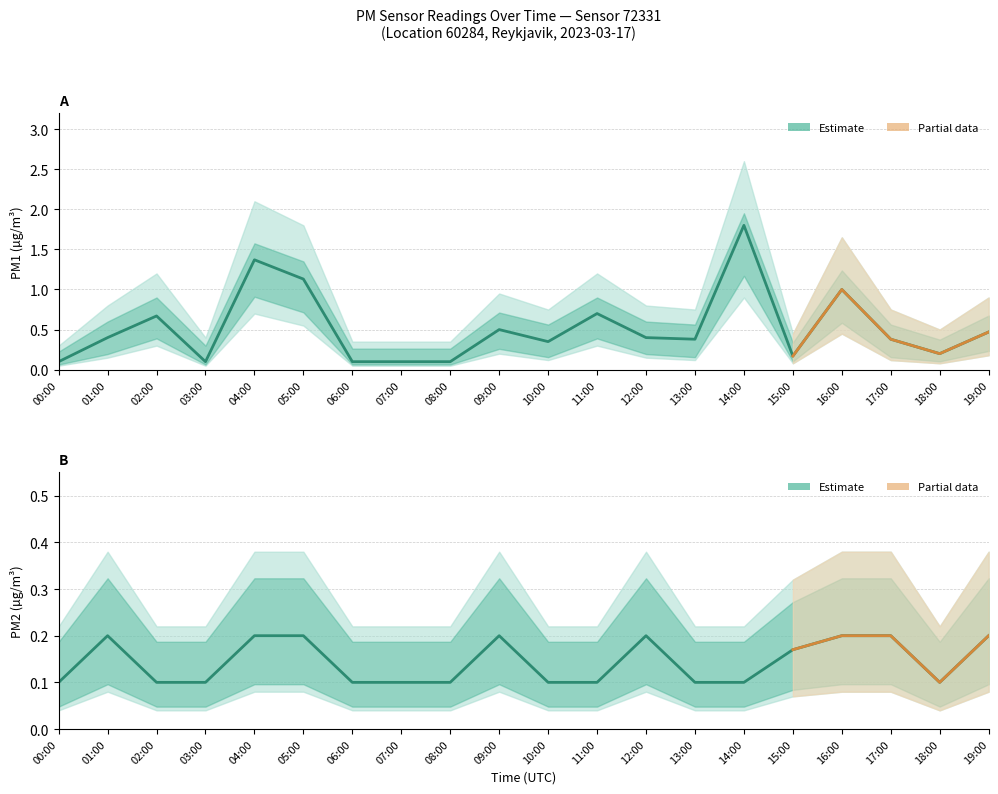

Reading left to right, list all the values displayed in this chart.

P1: 00:00=0.1	01:00=0.4	02:00=0.7	03:00=0.1	04:00=1.4	05:00=1.1	06:00=0.1	07:00=0.1	08:00=0.1	09:00=0.5	10:00=0.3	11:00=0.7	12:00=0.4	13:00=0.4	14:00=1.8	15:00=0.2	16:00=1.0	17:00=0.4	18:00=0.2	19:00=0.5
P1_upper: 00:00=0.3	01:00=0.8	02:00=1.2	03:00=0.4	04:00=2.1	05:00=1.8	06:00=0.3	07:00=0.3	08:00=0.3	09:00=0.9	10:00=0.8	11:00=1.2	12:00=0.8	13:00=0.8	14:00=2.6	15:00=0.5	16:00=1.6	17:00=0.8	18:00=0.5	19:00=0.9
P1_lower: 00:00=0.1	01:00=0.1	02:00=0.3	03:00=0.1	04:00=0.7	05:00=0.6	06:00=0.1	07:00=0.1	08:00=0.1	09:00=0.2	10:00=0.1	11:00=0.3	12:00=0.1	13:00=0.1	14:00=0.9	15:00=0.1	16:00=0.5	17:00=0.1	18:00=0.1	19:00=0.2
P2: 00:00=0.1	01:00=0.2	02:00=0.1	03:00=0.1	04:00=0.2	05:00=0.2	06:00=0.1	07:00=0.1	08:00=0.1	09:00=0.2	10:00=0.1	11:00=0.1	12:00=0.2	13:00=0.1	14:00=0.1	15:00=0.2	16:00=0.2	17:00=0.2	18:00=0.1	19:00=0.2
P2_upper: 00:00=0.2	01:00=0.4	02:00=0.2	03:00=0.2	04:00=0.4	05:00=0.4	06:00=0.2	07:00=0.2	08:00=0.2	09:00=0.4	10:00=0.2	11:00=0.2	12:00=0.4	13:00=0.2	14:00=0.2	15:00=0.3	16:00=0.4	17:00=0.4	18:00=0.2	19:00=0.4
P2_lower: 00:00=0.0	01:00=0.1	02:00=0.0	03:00=0.0	04:00=0.1	05:00=0.1	06:00=0.0	07:00=0.0	08:00=0.0	09:00=0.1	10:00=0.0	11:00=0.0	12:00=0.1	13:00=0.0	14:00=0.0	15:00=0.1	16:00=0.1	17:00=0.1	18:00=0.0	19:00=0.1